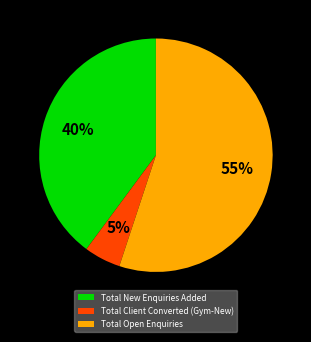

Combined, do Total Client Converted (Gym-New) and Total Open Enquiries account for over 50%?

Yes